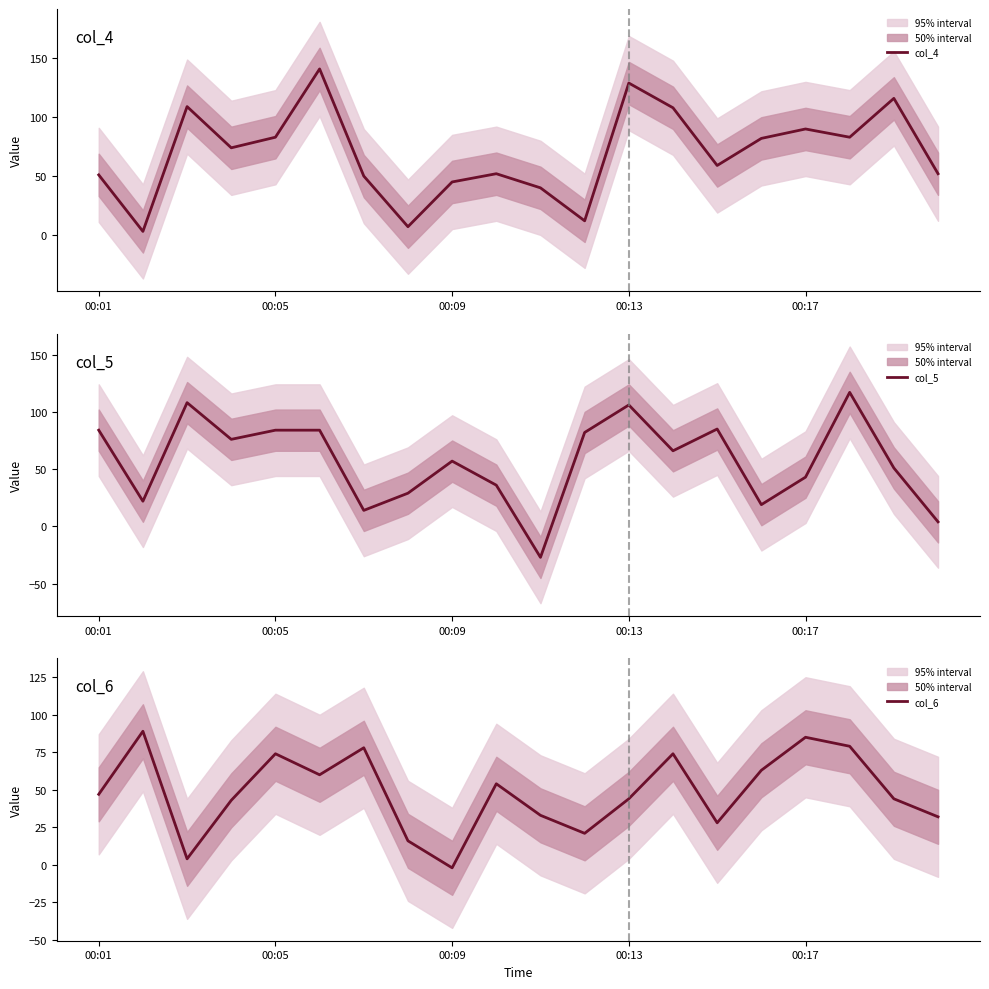

What is the highest value of the col_5 series?

117